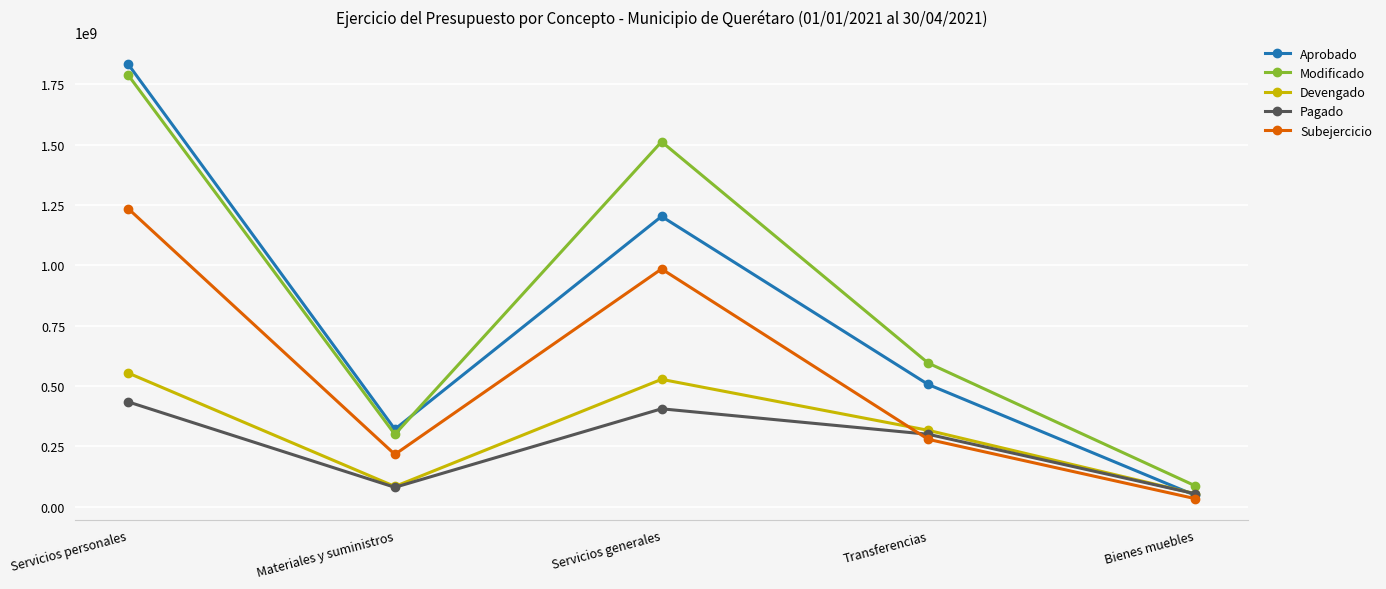

The value of Devengado at Transferencias is 558529261.5. True or false?

False